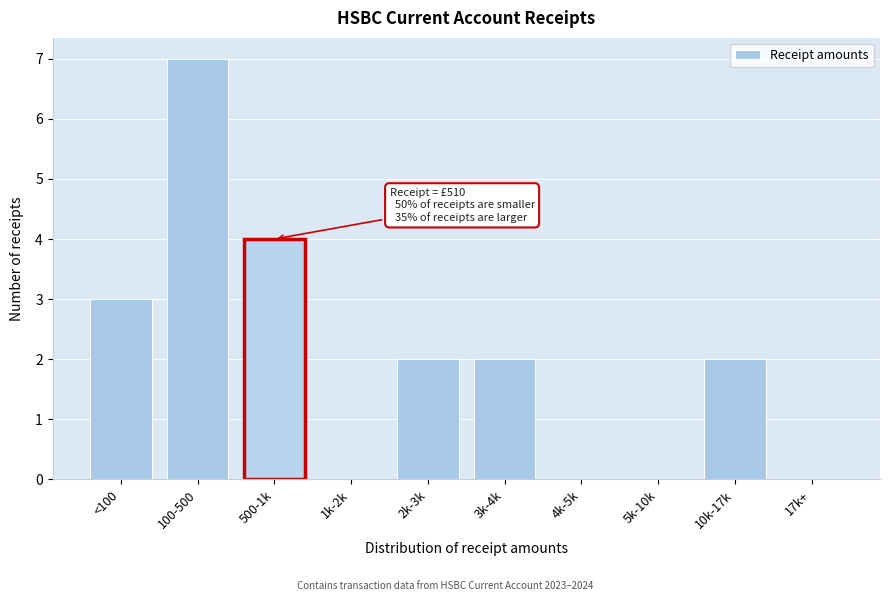

Reading right to left, transcribe all the data shown in this chart.

17k+=0	10k-17k=2	5k-10k=0	4k-5k=0	3k-4k=2	2k-3k=2	1k-2k=0	500-1k=4	100-500=7	<100=3